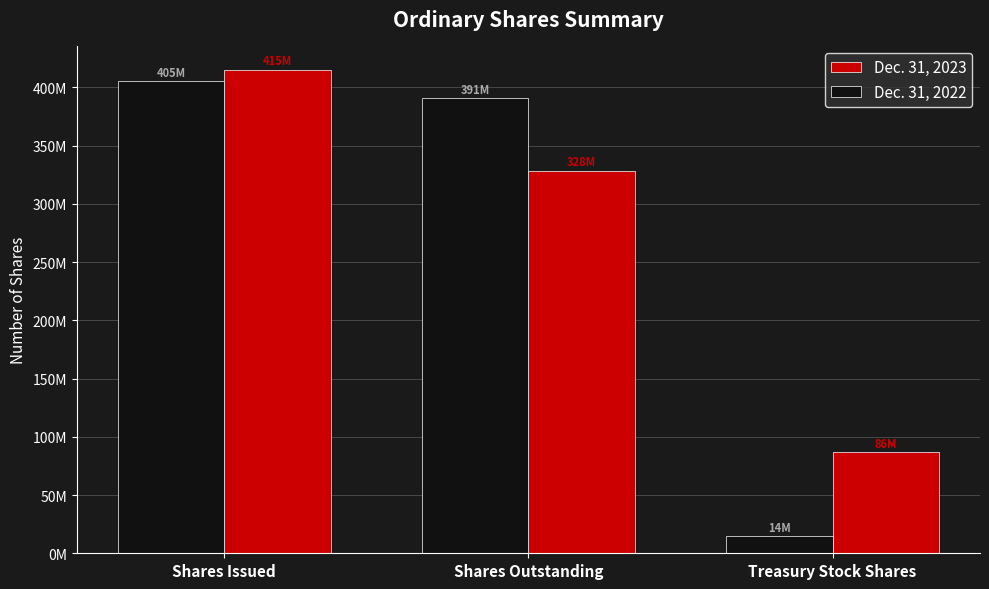

What is the label of the 2nd bar from the right?

Shares Outstanding